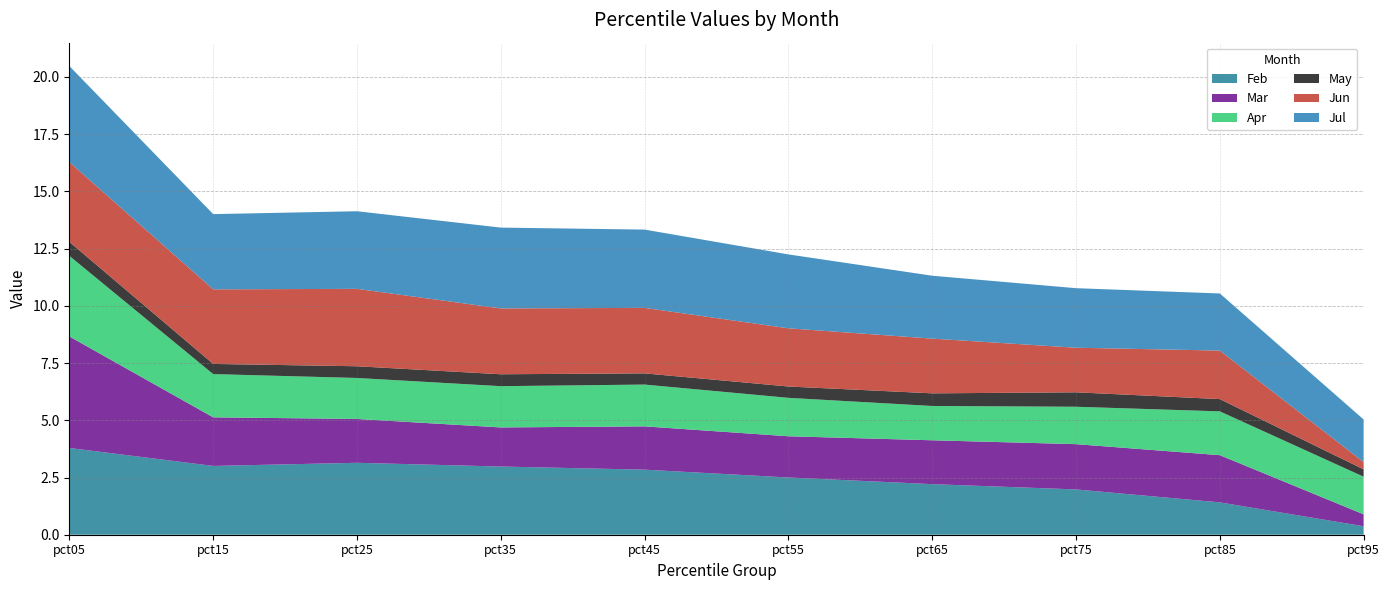

Reading left to right, what are all the values shown in this chart?

Feb: 3.8	3.0	3.1	3.0	2.8	2.5	2.2	2.0	1.4	0.4
Mar: 4.9	2.1	1.9	1.7	1.9	1.8	1.9	2.0	2.1	0.5
Apr: 3.5	1.9	1.8	1.8	1.8	1.7	1.5	1.6	1.9	1.6
May: 0.6	0.4	0.5	0.5	0.5	0.5	0.6	0.6	0.5	0.3
Jun: 3.5	3.3	3.4	2.9	2.9	2.5	2.4	1.9	2.1	0.3
Jul: 4.2	3.3	3.4	3.5	3.4	3.2	2.7	2.6	2.5	1.9